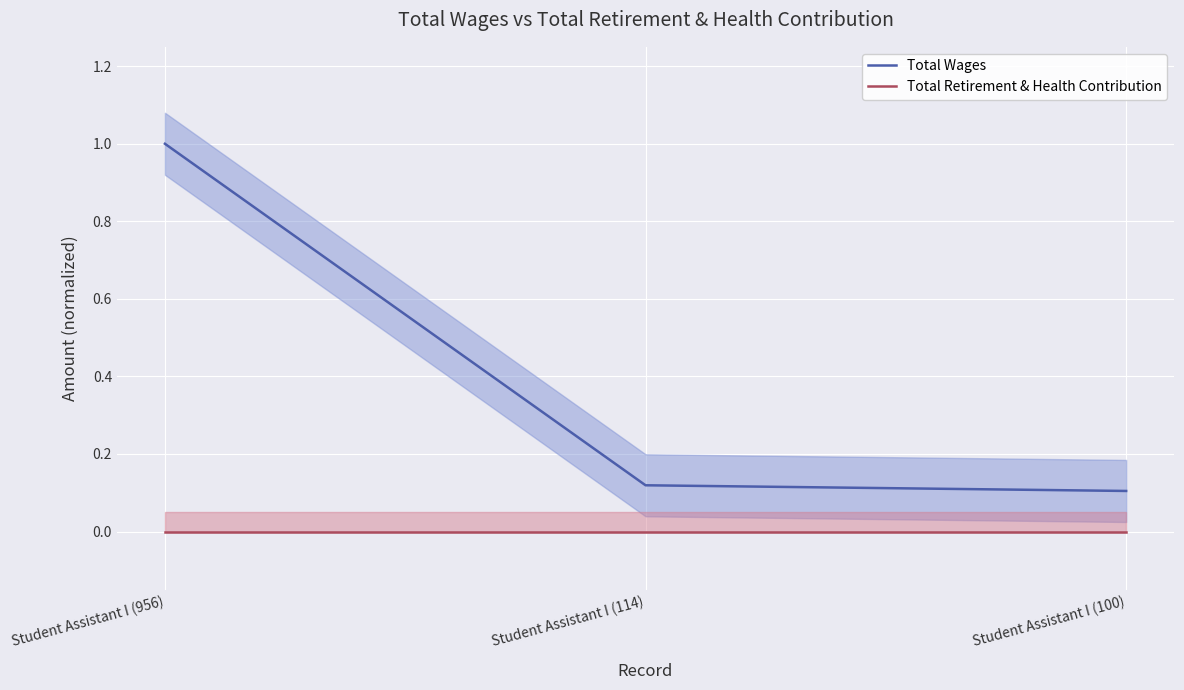

Reading left to right, list all the values displayed in this chart.

Total Wages: Student Assistant I (956)=1.0	Student Assistant I (114)=0.1	Student Assistant I (100)=0.1
Total Retirement & Health Contribution: Student Assistant I (956)=0.0	Student Assistant I (114)=0.0	Student Assistant I (100)=0.0